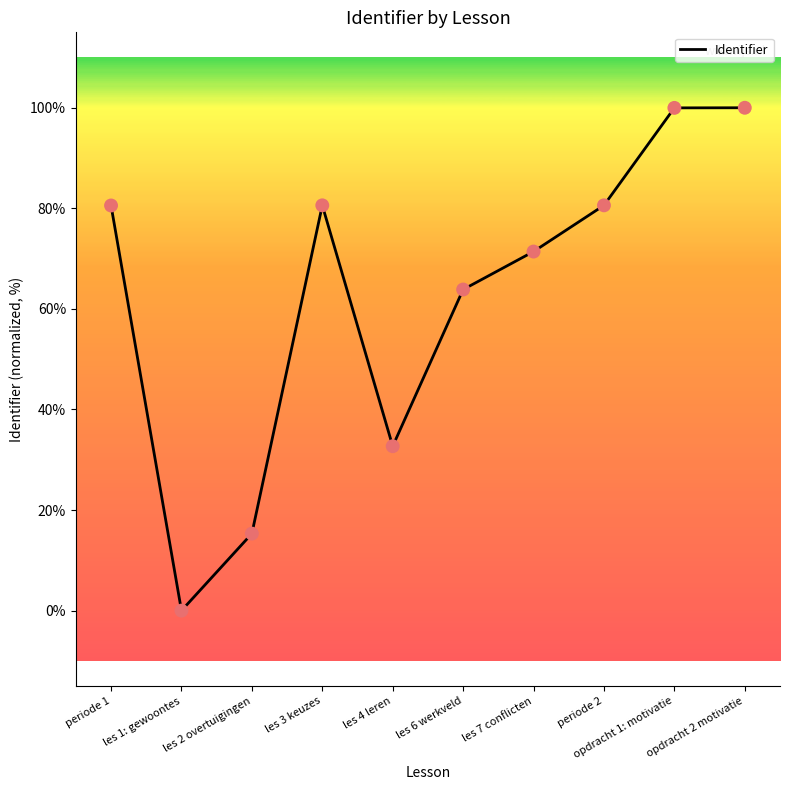

What is the ratio of the value at les 2 overtuigingen to the value at les 7 conflicten?

0.2